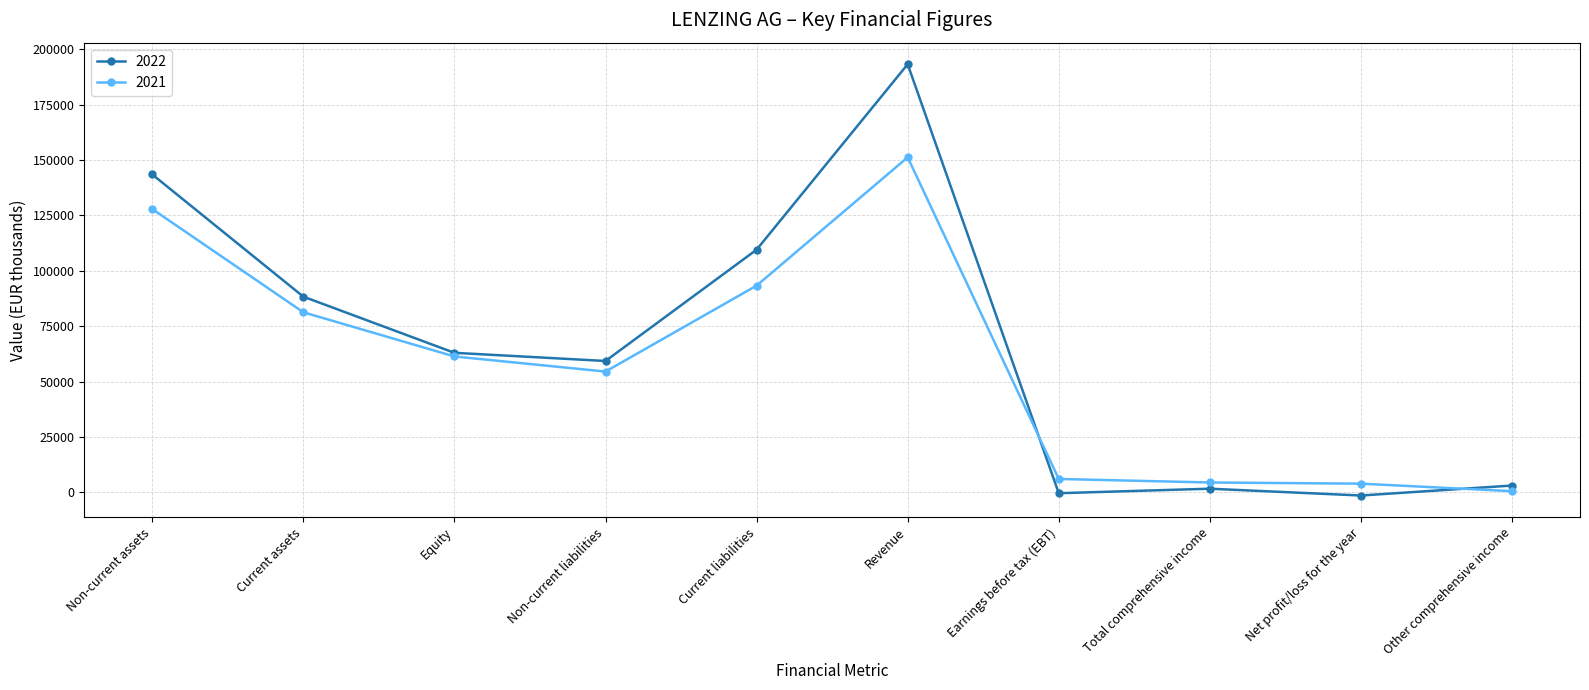

Is this an area chart (filled region under the line)?

No